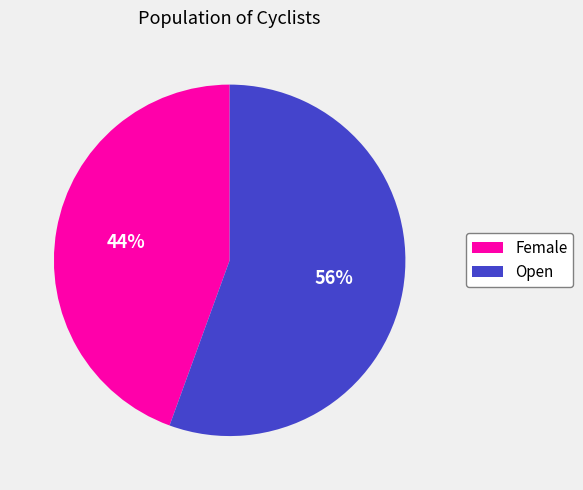

Which has a higher value, Open or Female?

Open